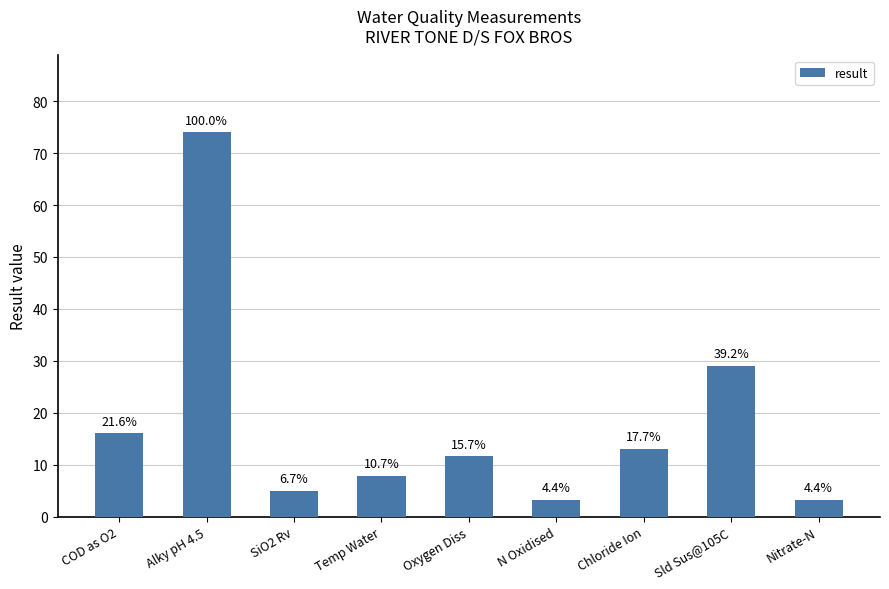

Reading left to right, list all the values displayed in this chart.

16.0	74.0	4.9	7.9	11.6	3.2	13.1	29.0	3.2